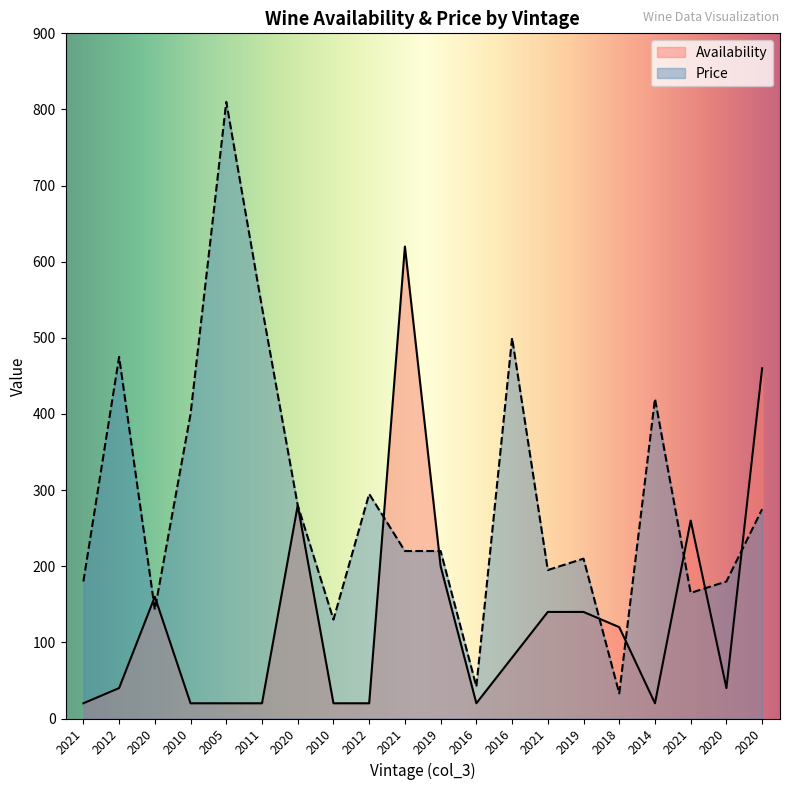

What is the greatest value displayed?

810